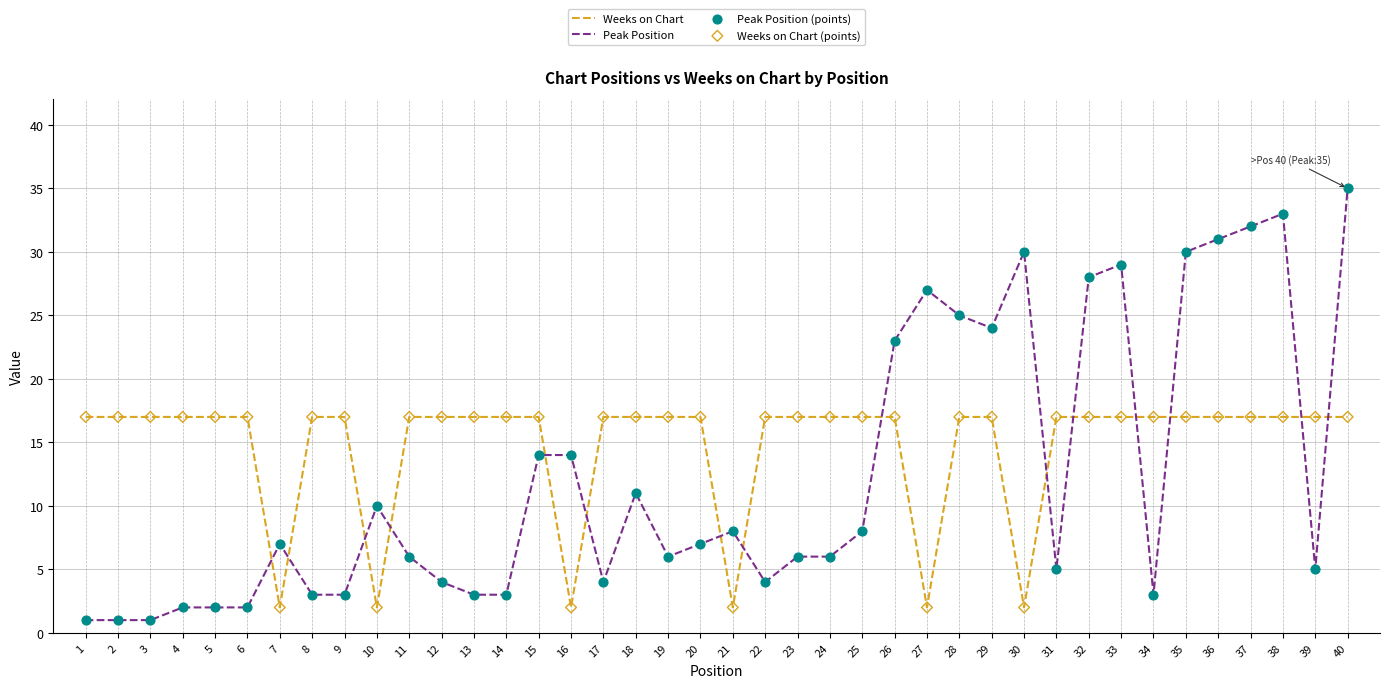

Which series has the largest range (max minus min)?

Peak Position